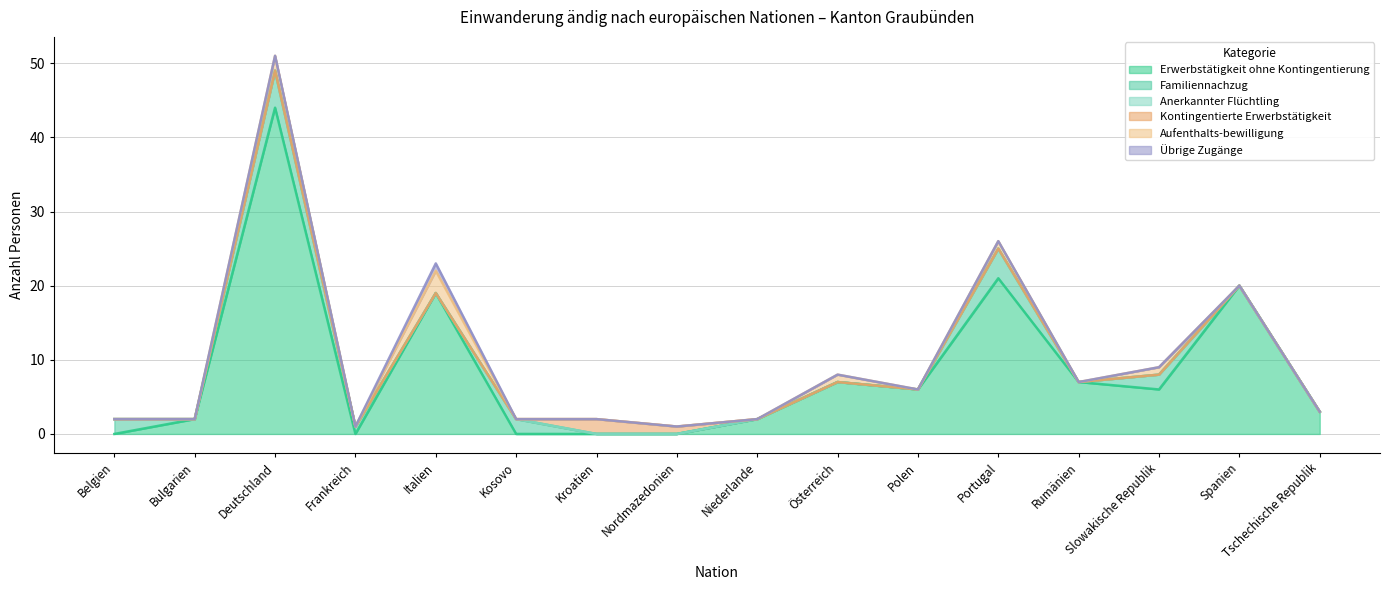

In Familiennachzug, how many points are higher than both neighbors (excluding endpoints)?

4